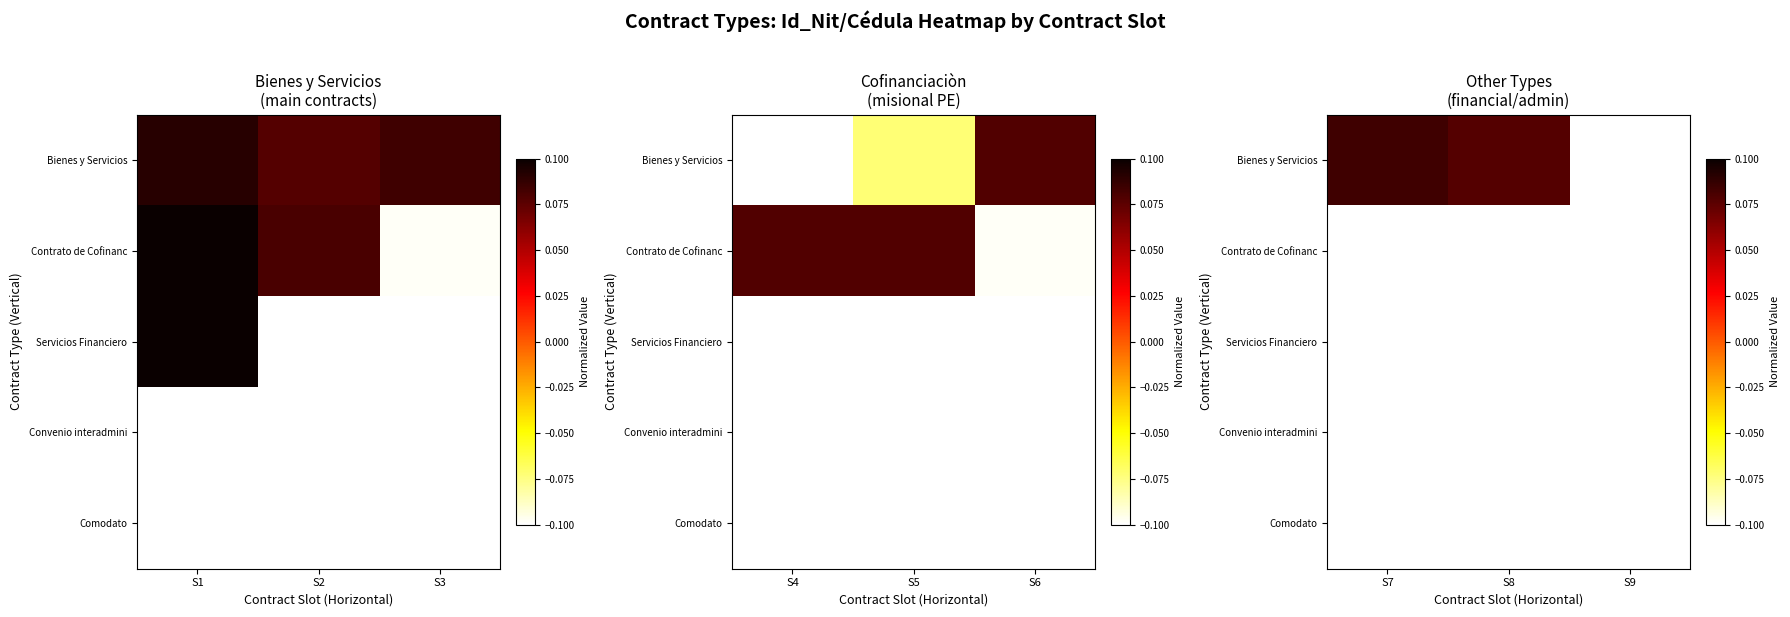

What is the minimum value for Convenio interadmini?

-0.1